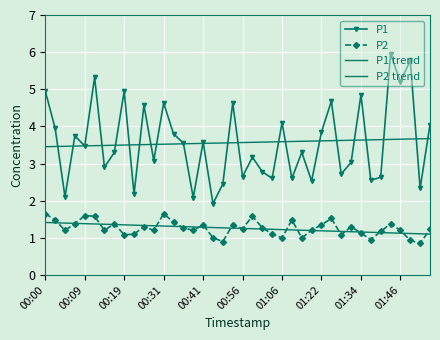

At which label does P1 trend reach its minimum?

00:00